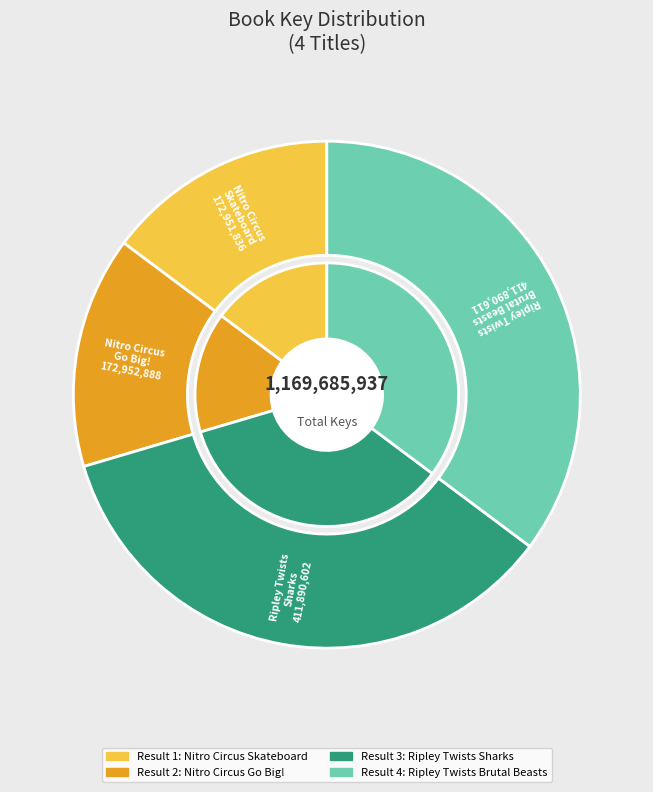

Count the number of slices in the pie.

4